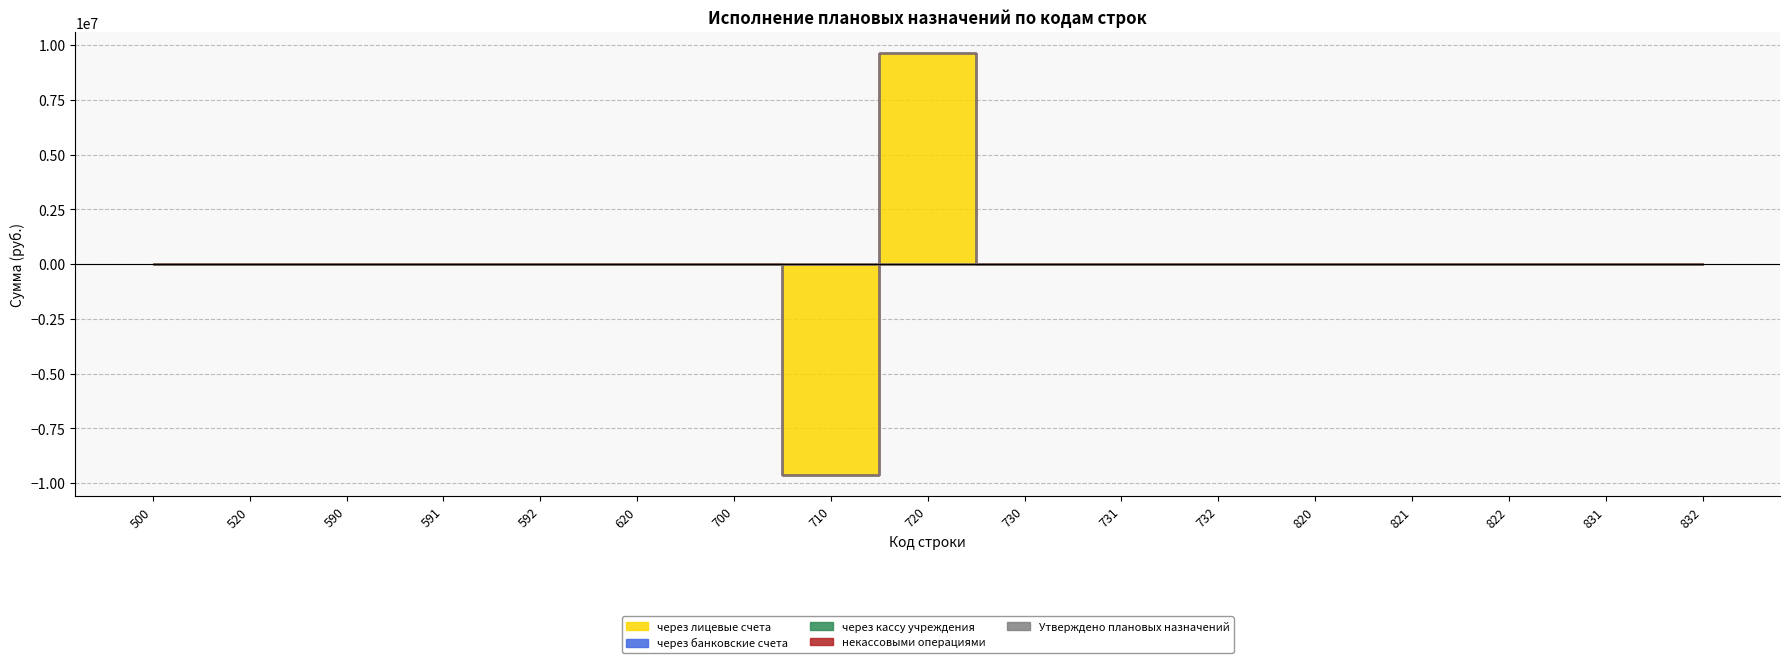

At which category is the sum across all series the highest?

720